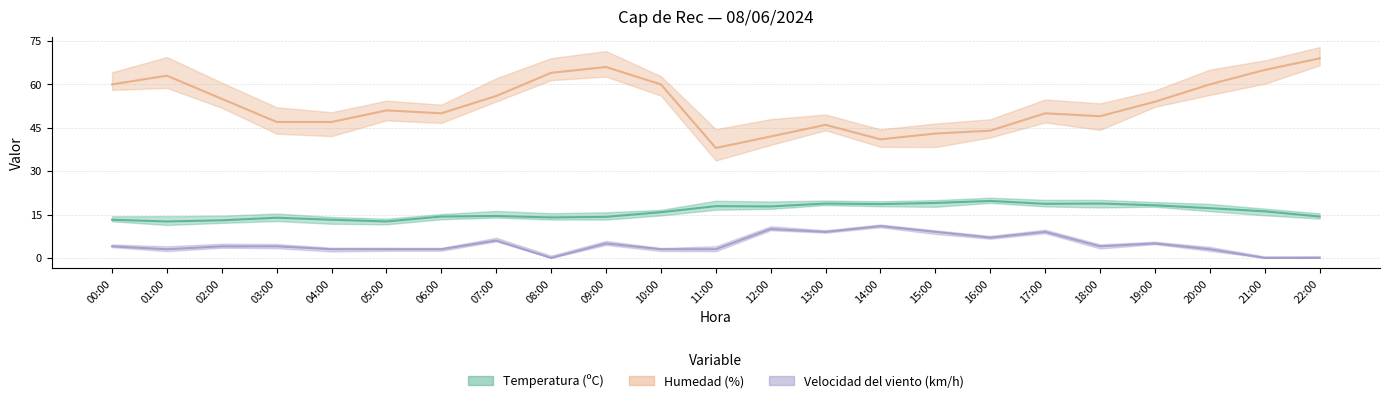

What is the label of the 1st point from the right?

22:00